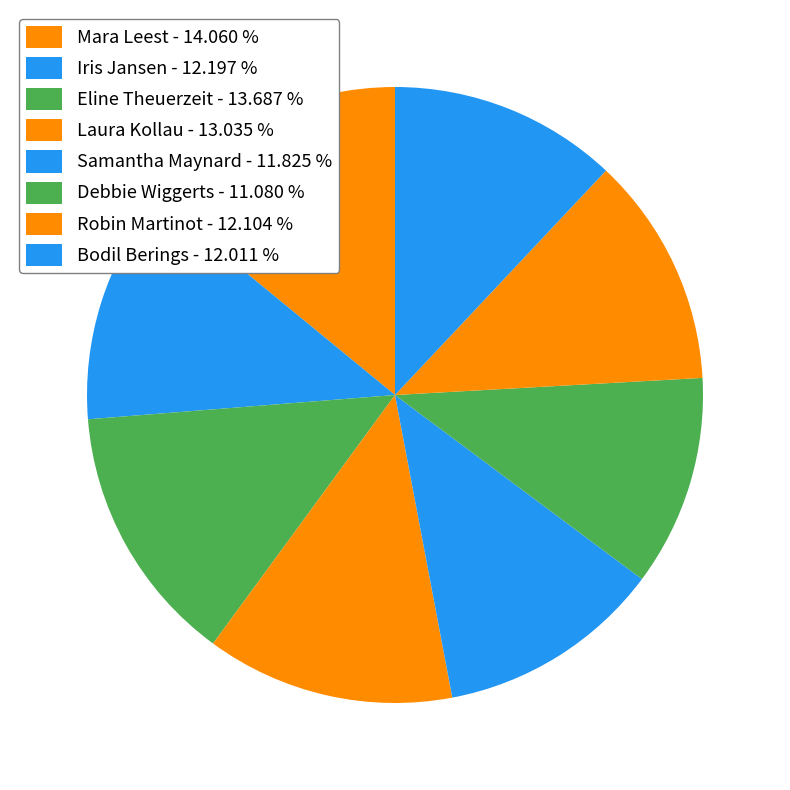

How many segments does this pie chart have?

8